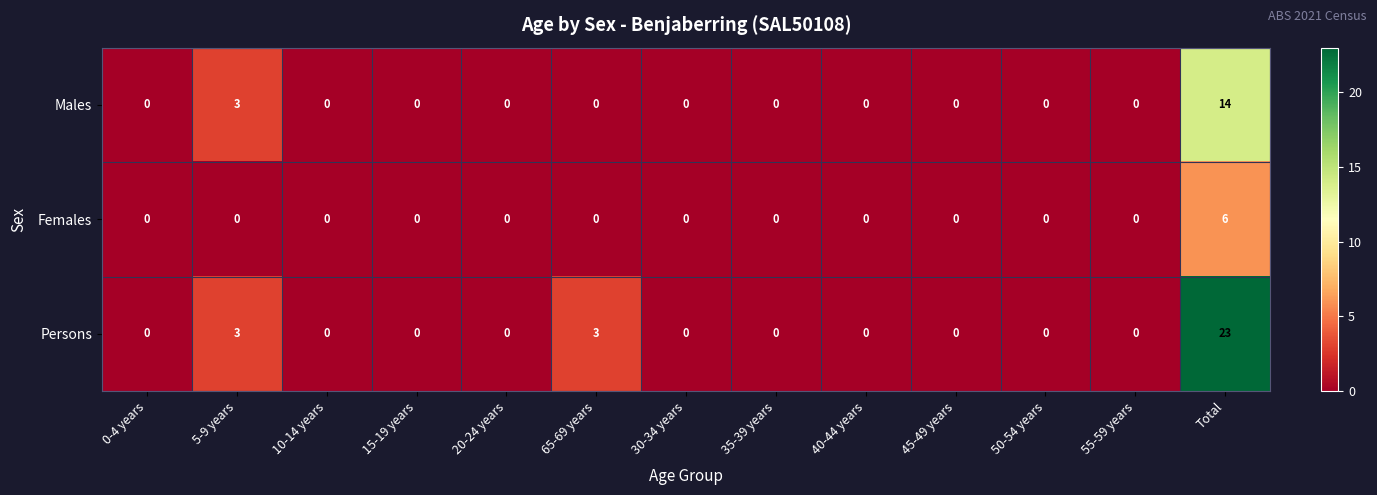

At which label is Males closest to 7?

5-9 years